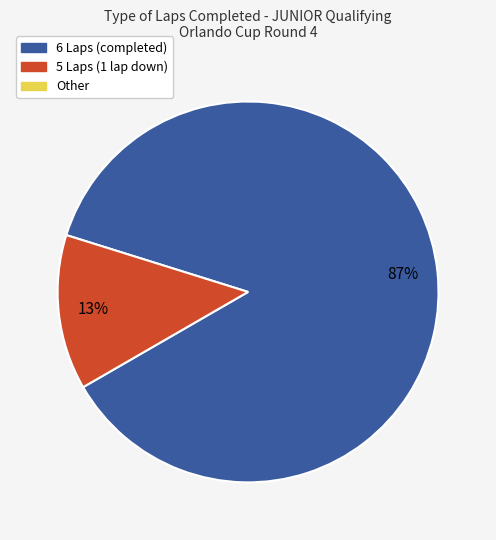

To the nearest percent, what is the average slice percentage?

50%